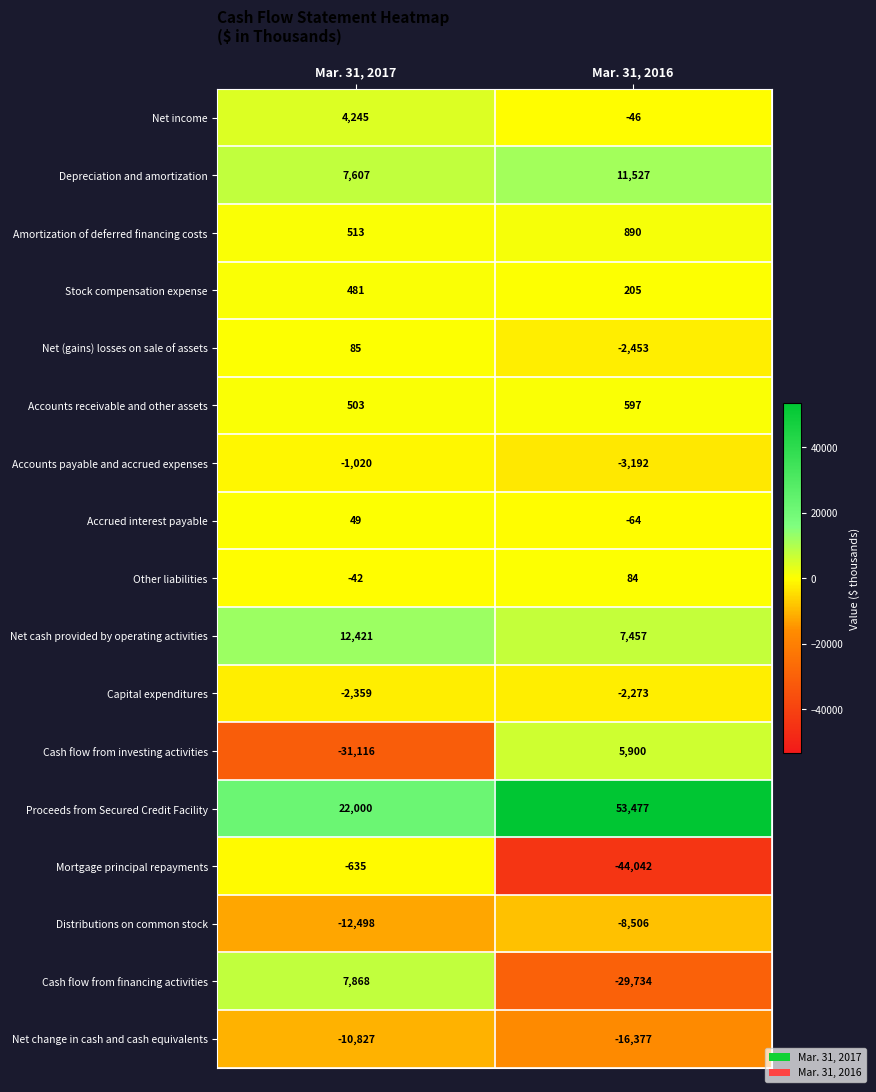

Where is Net change in cash and cash equivalents nearest to the value -13602?

Mar. 31, 2017